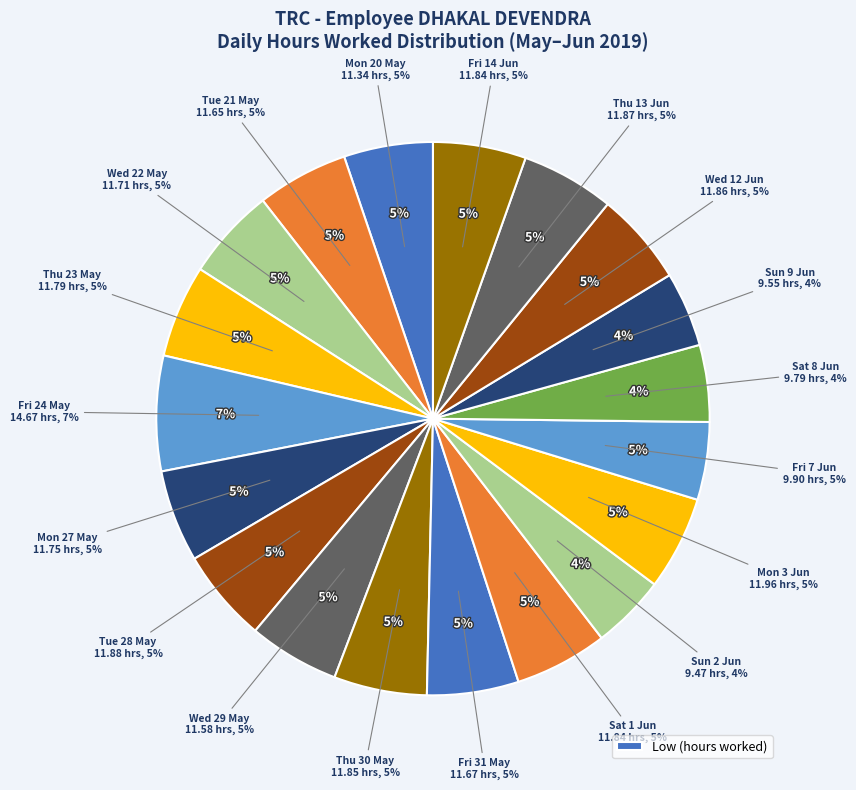

What portion of the pie excludes Sat 1 Jun?

94.6%